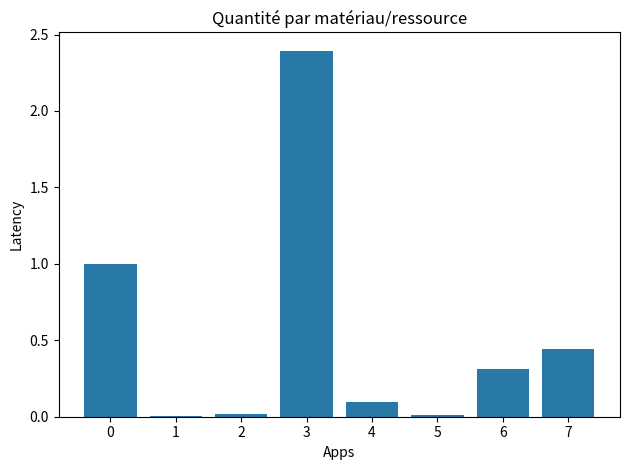

Read the value at 3.

2.4